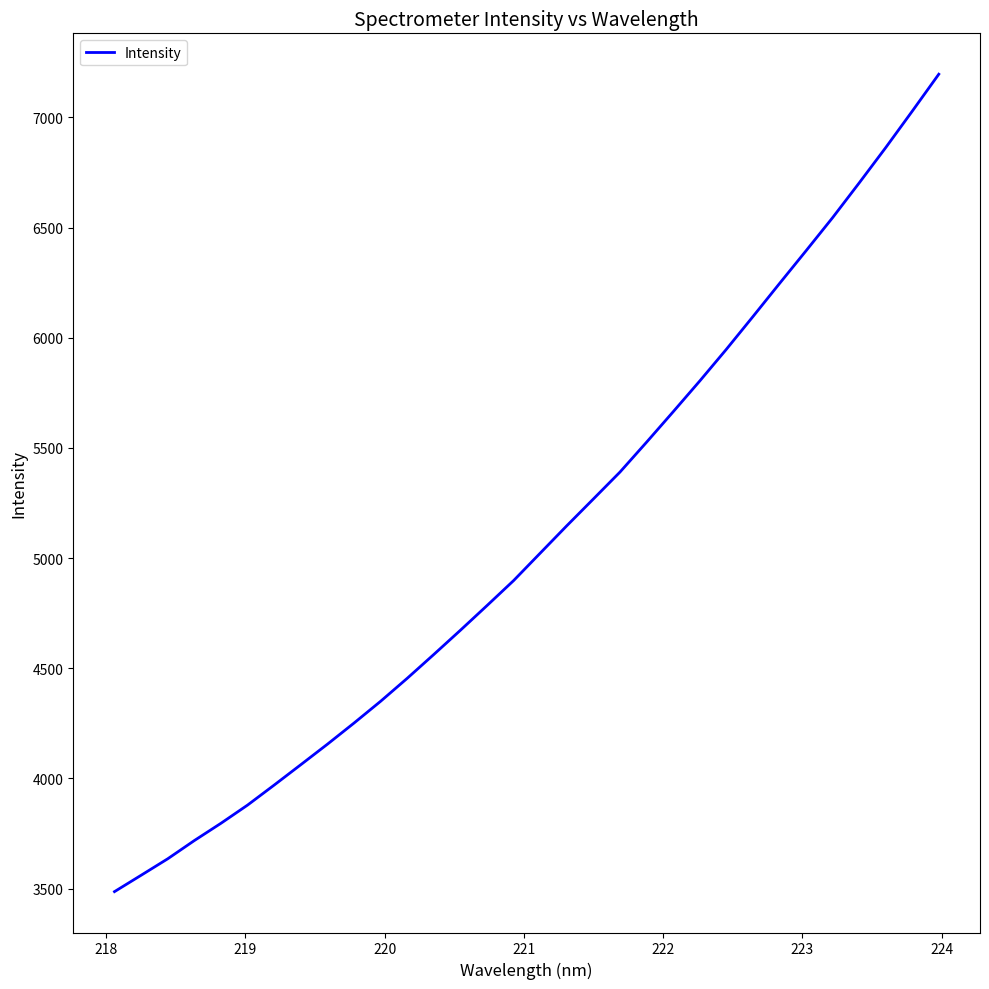

What is the smallest value displayed?

3486.1